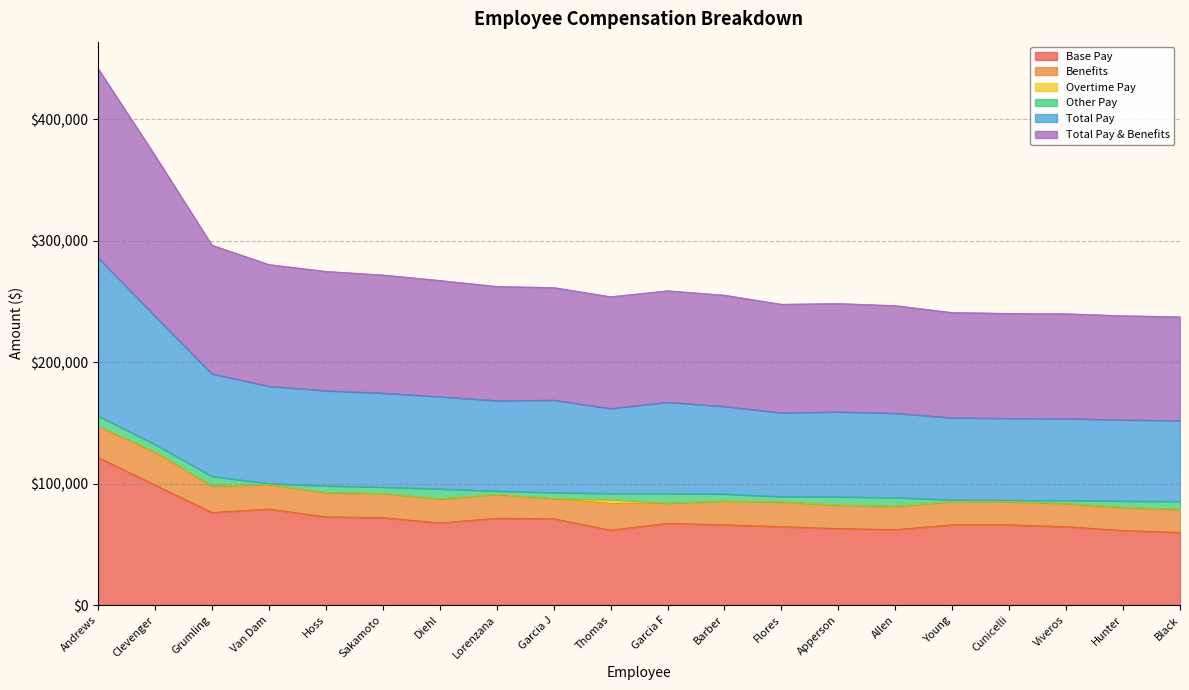

At which label does Base Pay reach its peak?

Andrews